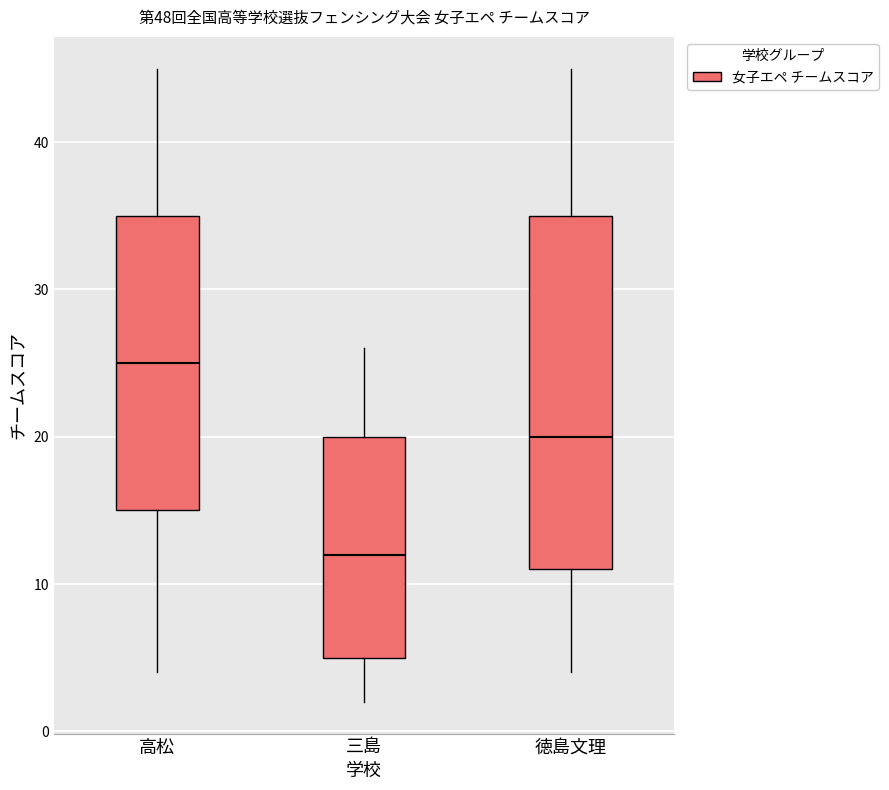

Reading left to right, read every box against the y-axis: the position of its median line, the range the box covers, and the ends of its whiskers. The values are not printed on the chart, so give them approximately, as read against the axis.

高松: median 25, box 15 to 35, whiskers 4 to 45
三島: median 12, box 5 to 20, whiskers 2 to 26
徳島文理: median 20, box 11 to 35, whiskers 4 to 45